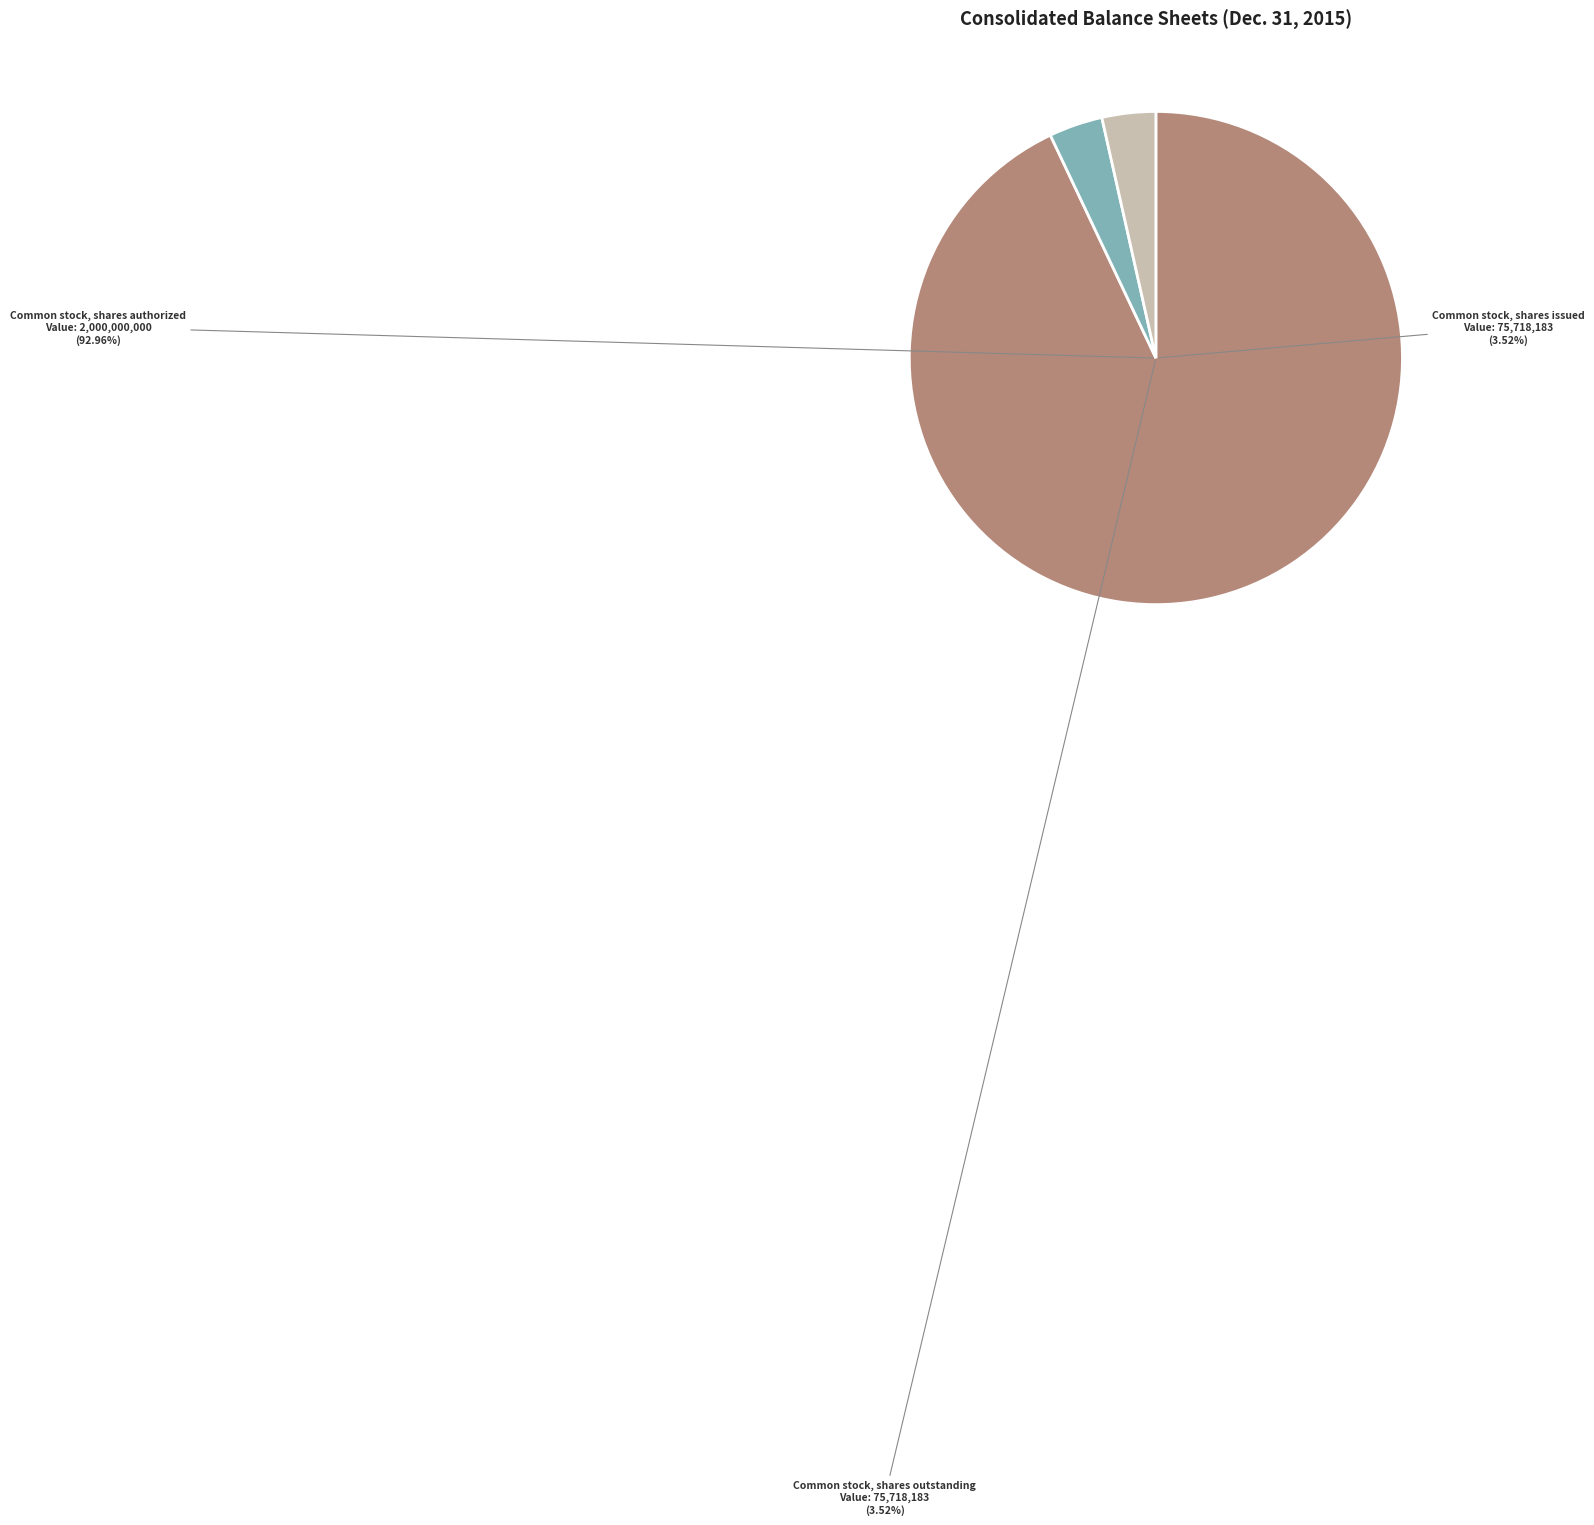

Combined, what portion of the pie is Common stock, shares authorized and Common stock, shares issued?

96.5%